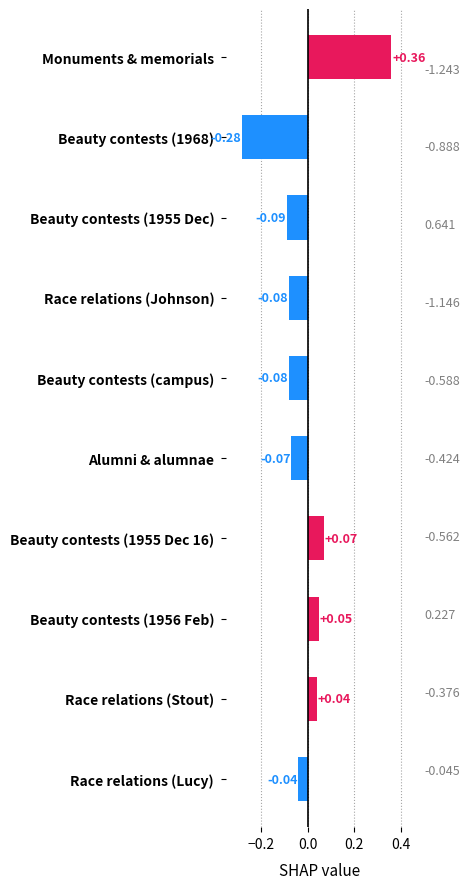

What is the sum of the values at Monuments & memorials and Race relations (Stout)?

0.4